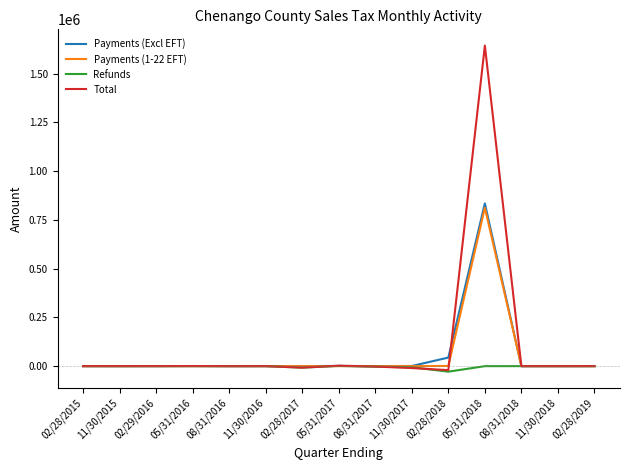

Which category has the highest value in the Payments (Excl EFT) series?

05/31/2018